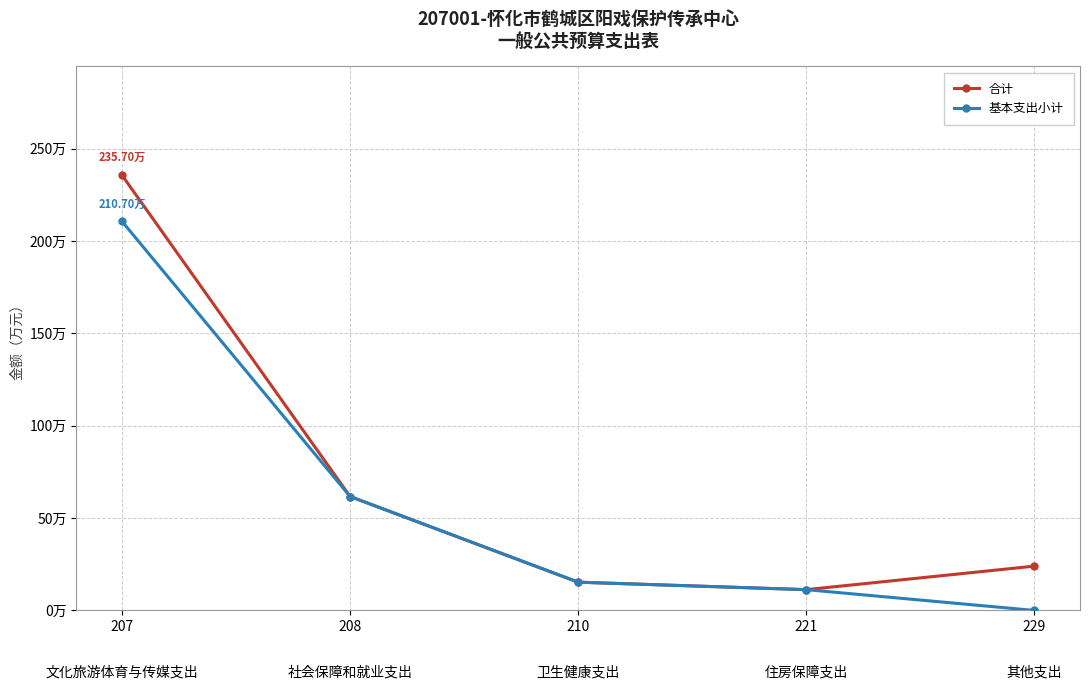

Is the value of 合计 at 210 greater than the value of 基本支出小计 at 207?

No